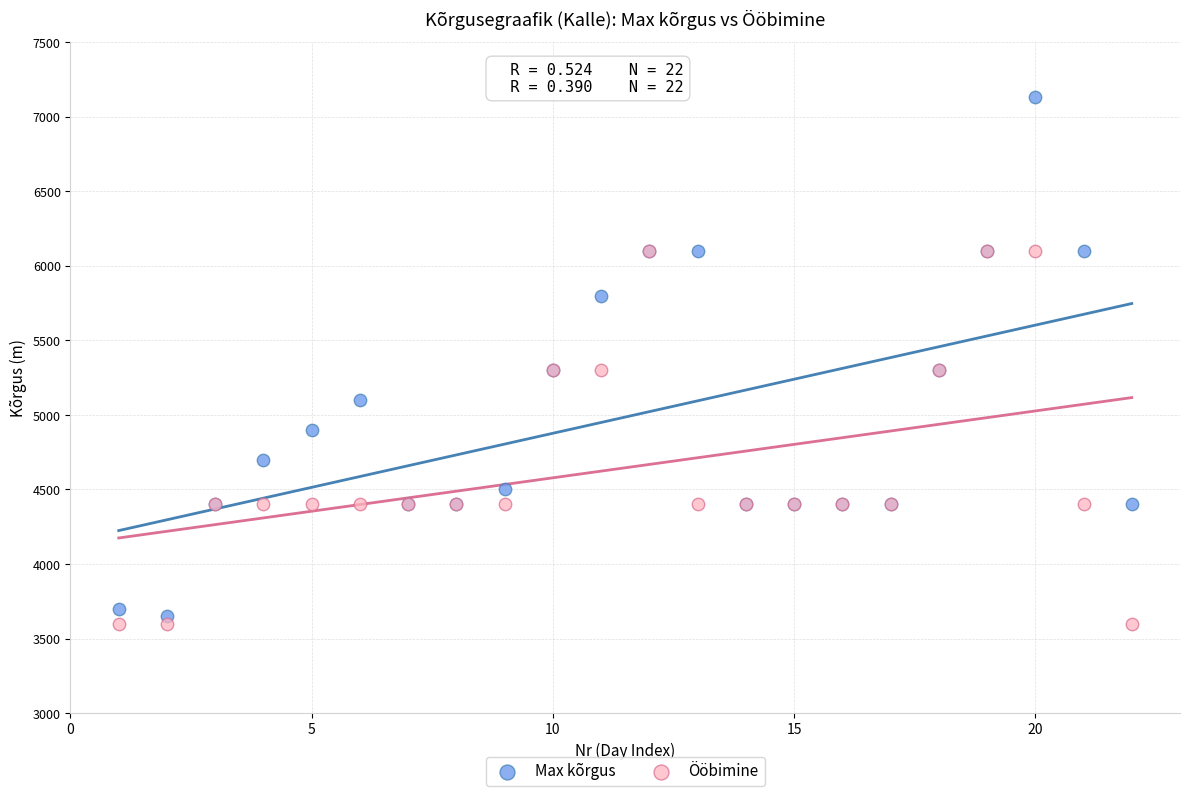

In the Ööbimine series, what Y value is closest to 4850?

4400